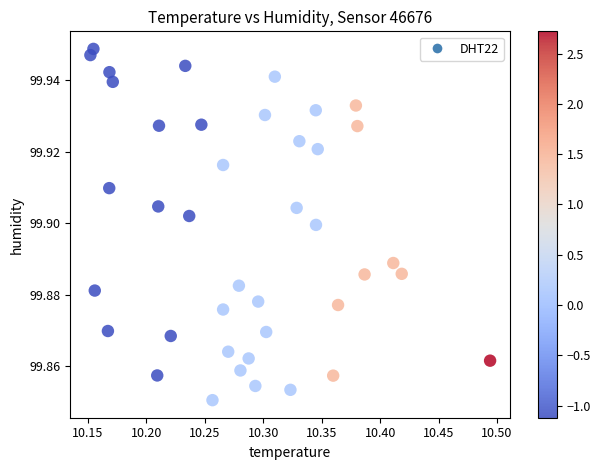

What is the range of X values (max minus min)?

0.3